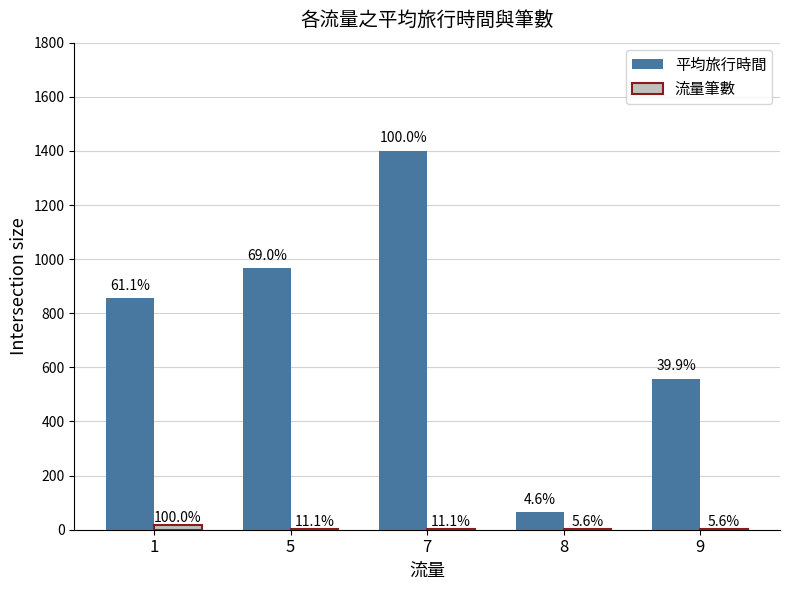

What are all the series names shown in the legend?

平均旅行時間, 流量筆數